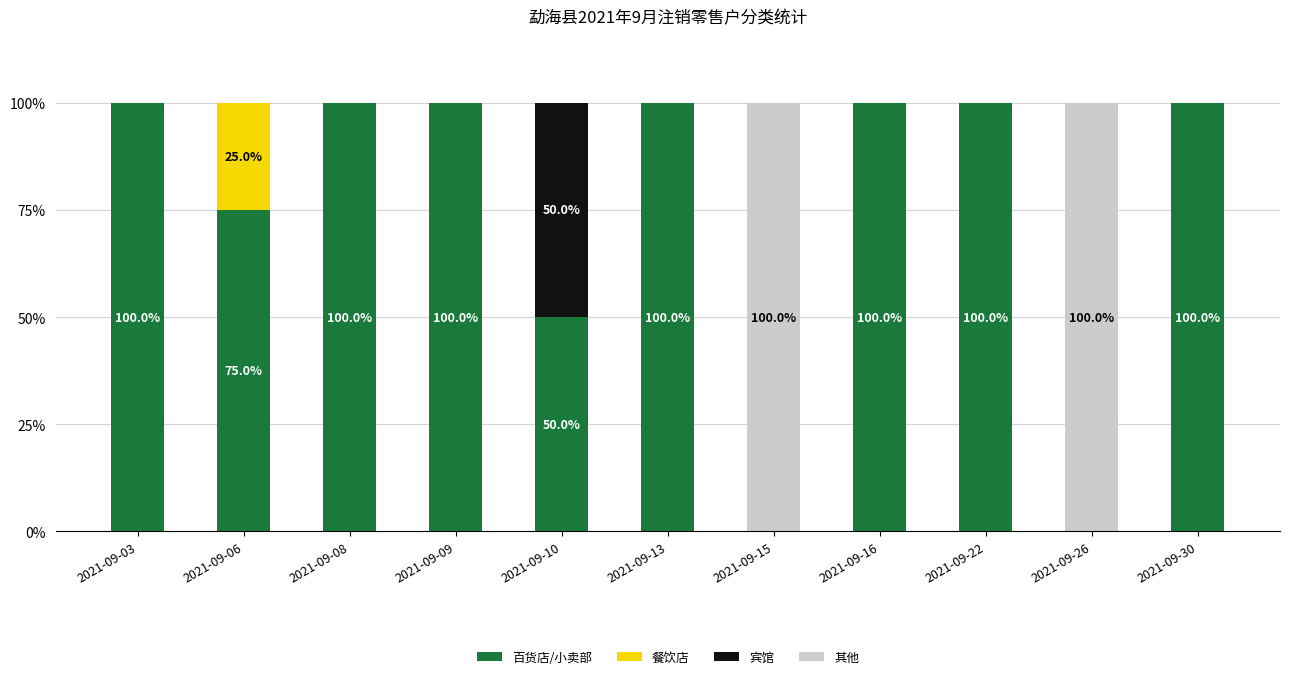

The value of 百货店/小卖部 at 2021-09-10 is 50. True or false?

True